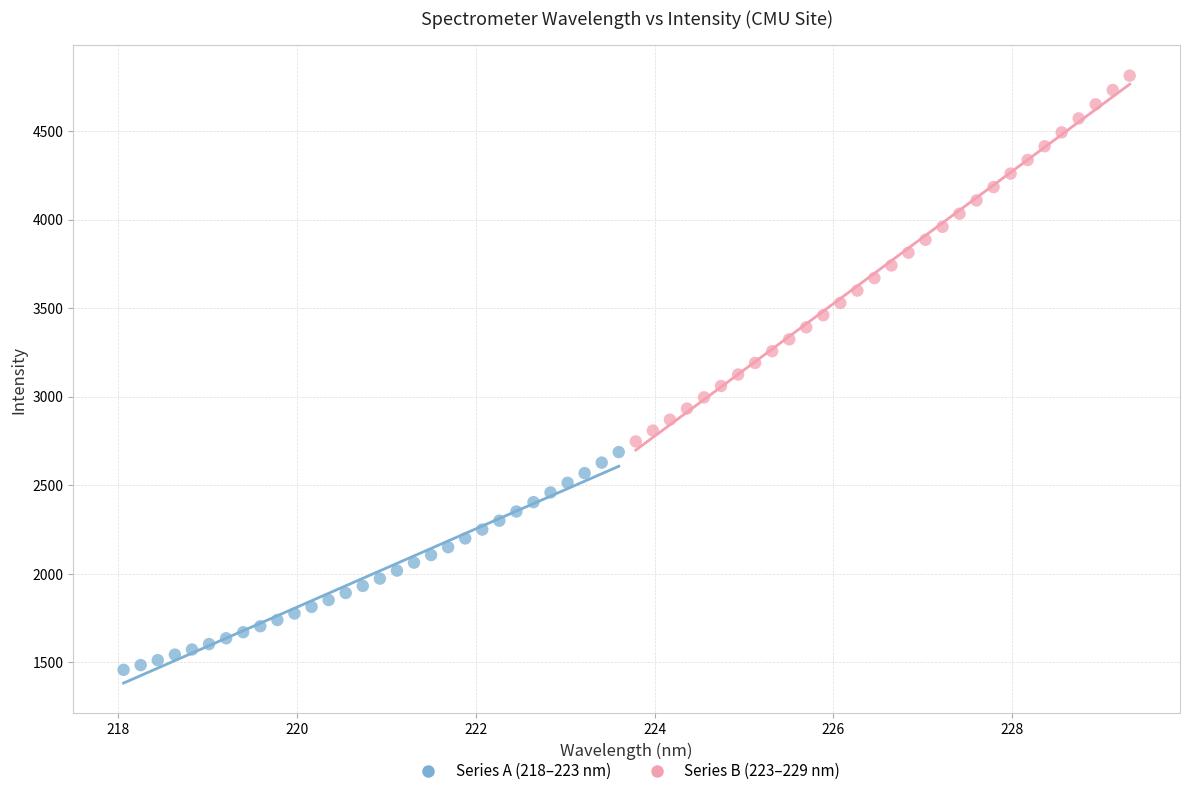

Which series reaches the maximum Y coordinate?

Series B (223–229 nm)